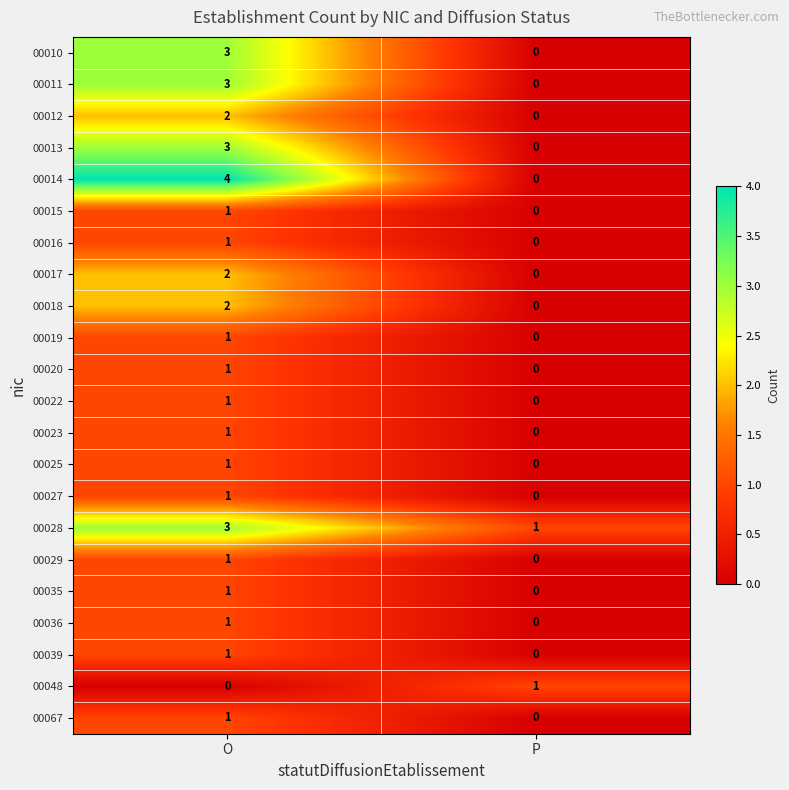

Between O and P, which series saw the biggest shift?

00014